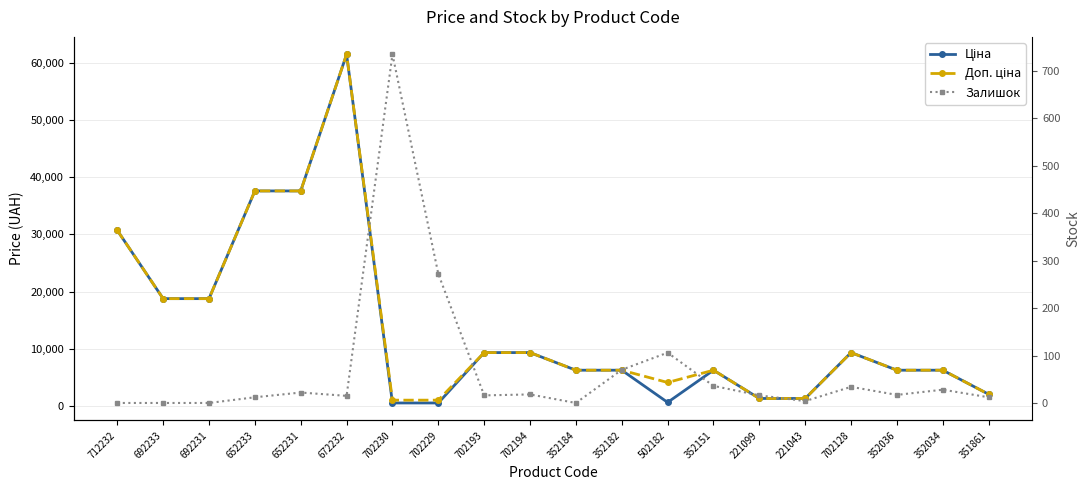

Rank the categories by Ціна value from highest to lowest.

672232, 652233, 652231, 712232, 692233, 692231, 702193, 702194, 702128, 352184, 352182, 352151, 352036, 352034, 351861, 221099, 221043, 502182, 702230, 702229